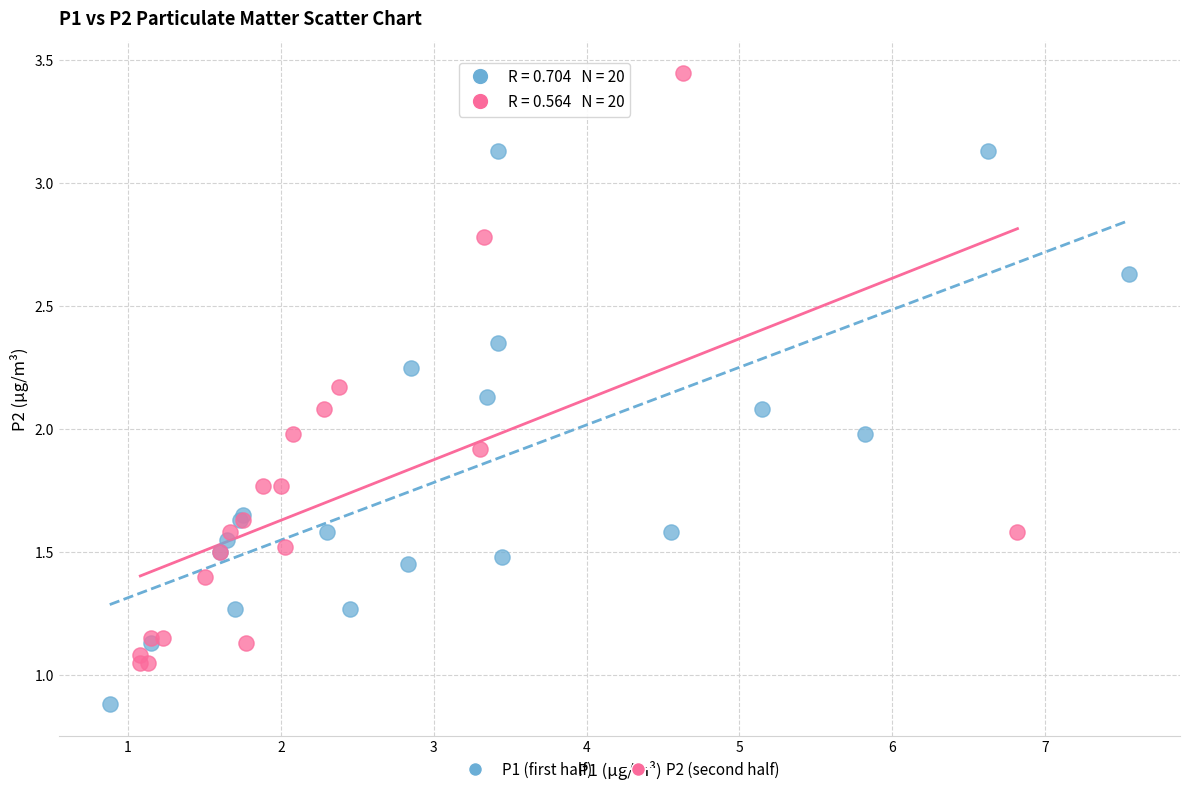

Which series has the widest spread of Y values?

P2 (second half)